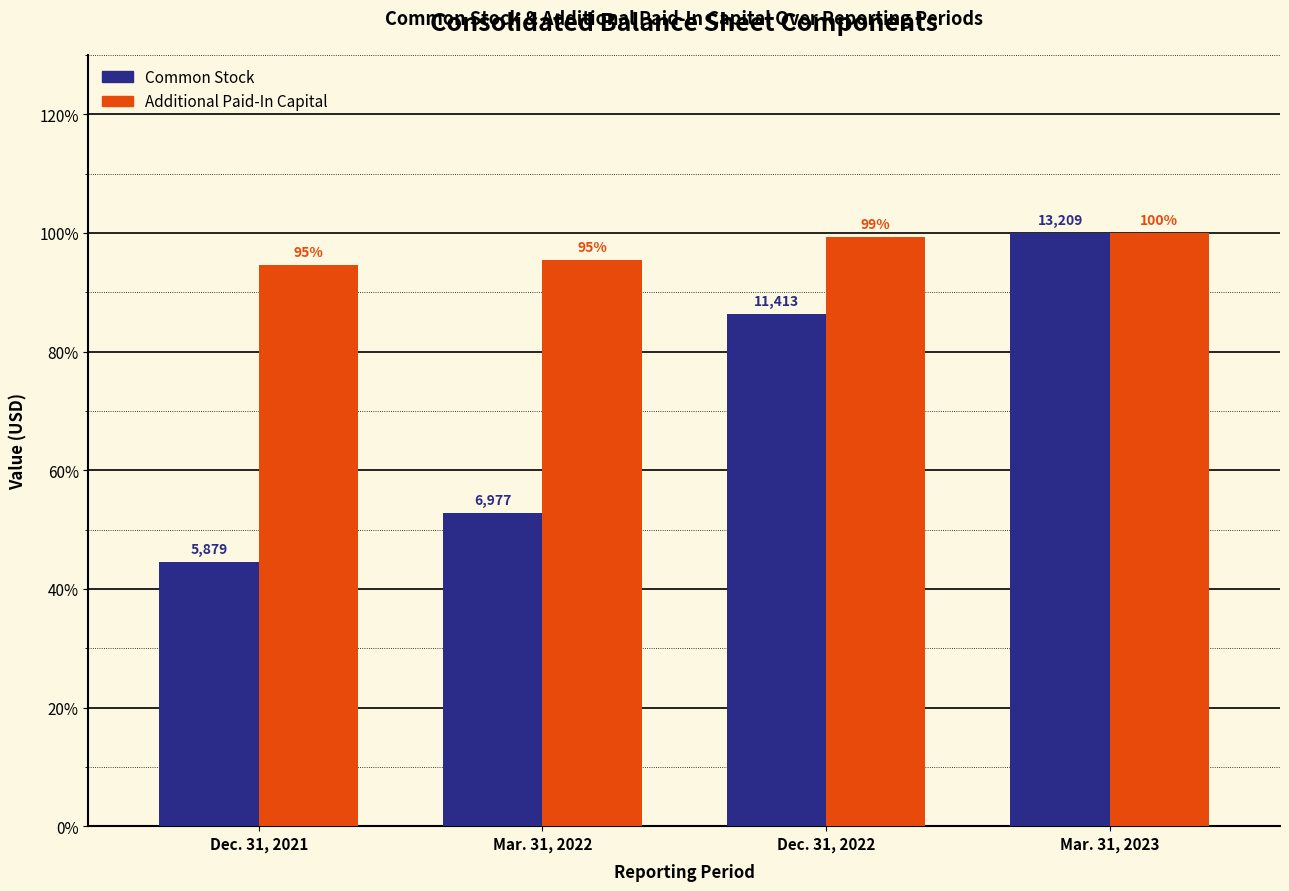

What is the label of the 4th bar from the left?

Mar. 31, 2023